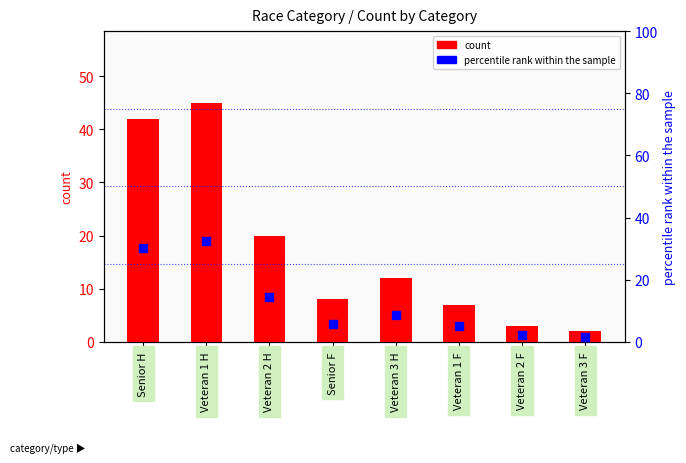

What is the total value across all series at Veteran 1 F?

12.0